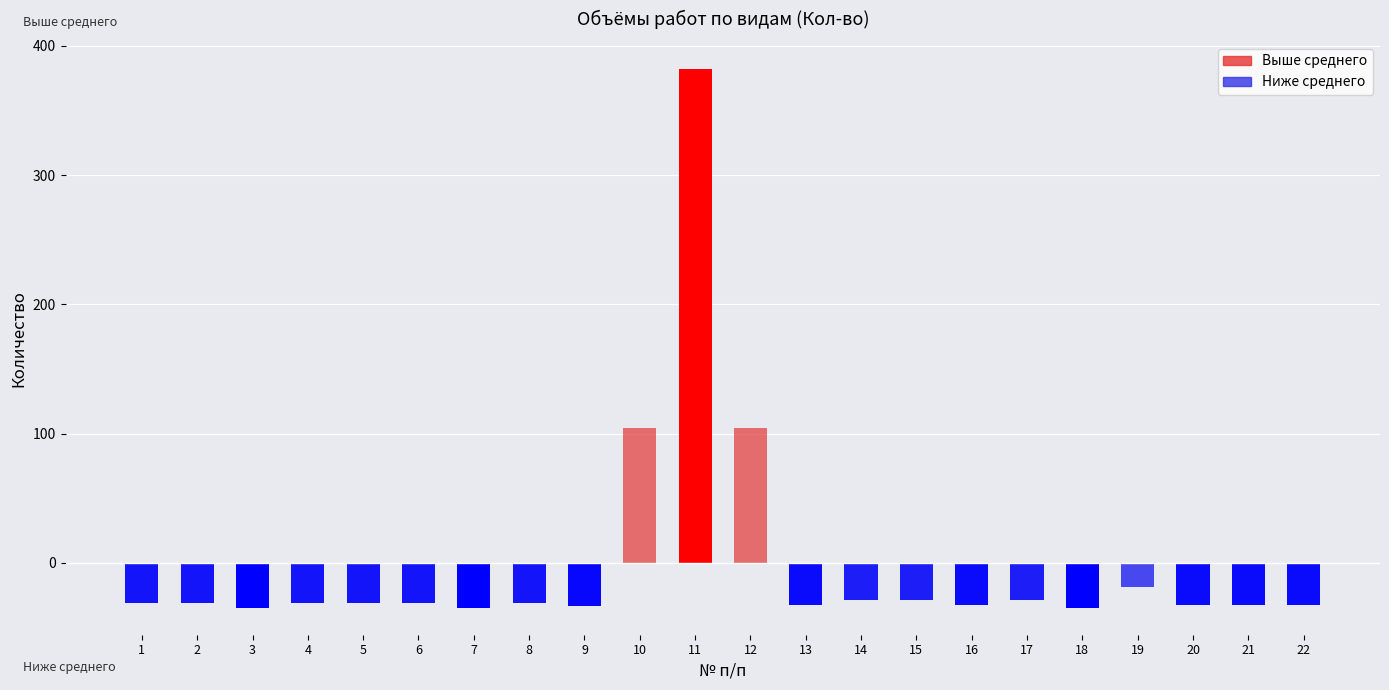

Reading right to left, extract all data points from this chart.

Выше среднего: 22=0.0	21=0.0	20=0.0	19=0.0	18=0.0	17=0.0	16=0.0	15=0.0	14=0.0	13=0.0	12=104.2	11=382.2	10=104.2	9=0.0	8=0.0	7=0.0	6=0.0	5=0.0	4=0.0	3=0.0	2=0.0	1=0.0
Ниже среднего: 22=-32.8	21=-32.8	20=-32.8	19=-18.8	18=-34.7	17=-28.8	16=-32.8	15=-28.8	14=-28.8	13=-32.8	12=0.0	11=0.0	10=0.0	9=-33.4	8=-30.8	7=-34.7	6=-30.8	5=-30.8	4=-30.8	3=-34.7	2=-30.8	1=-30.8